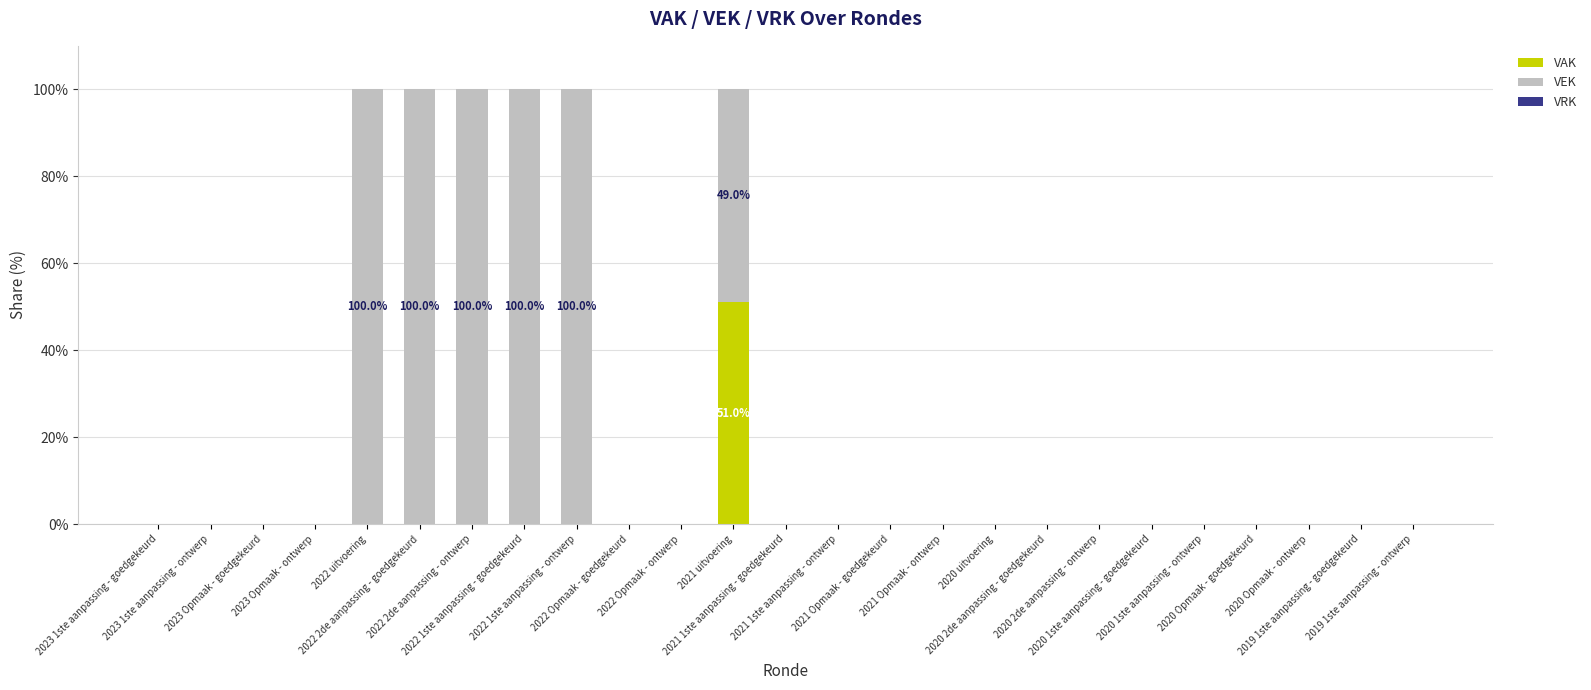

What is the sum of all VAK values?

51.0